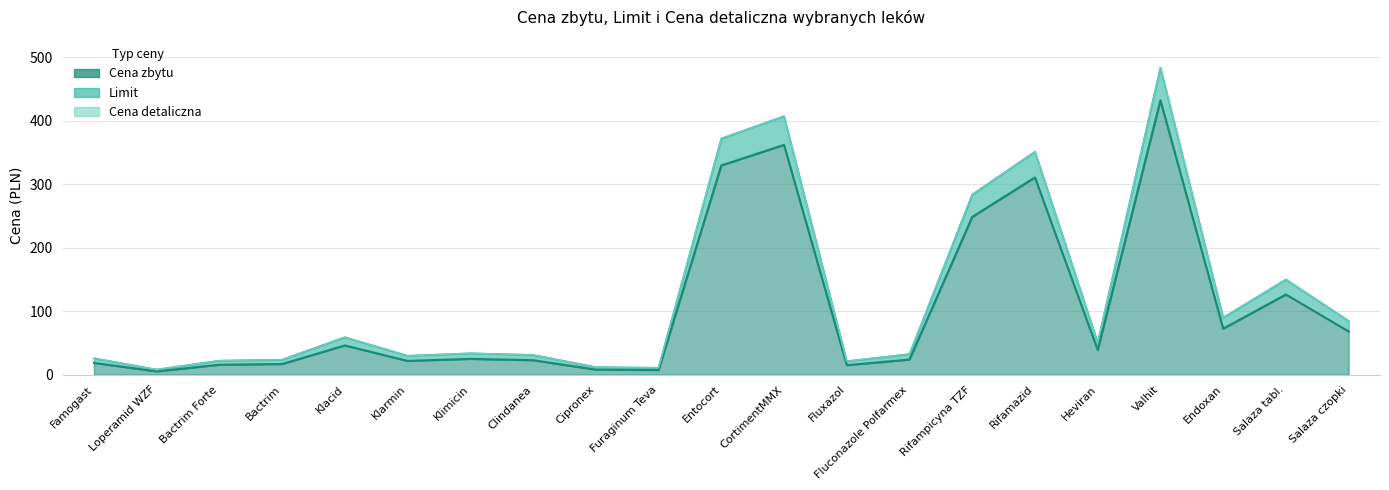

Is it true that Cena detaliczna equals 49.5 at Clindanea?

False